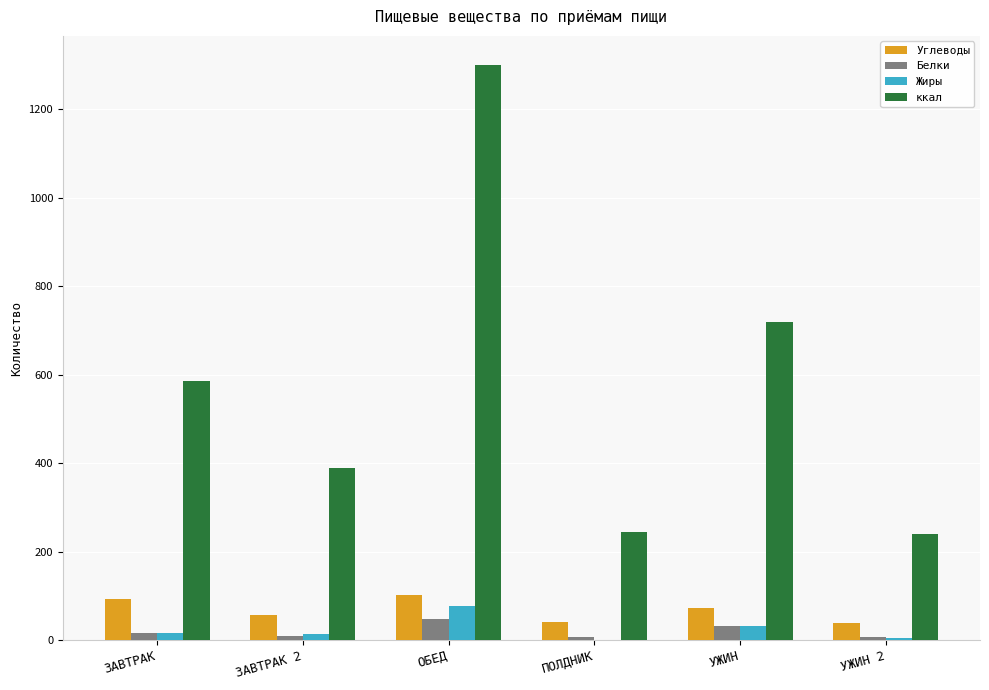

Which category has the highest value across all series?

ОБЕД